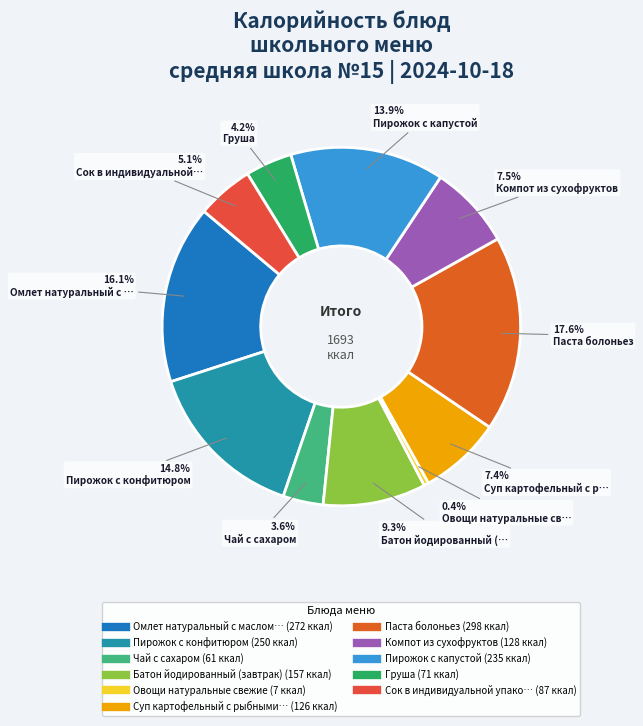

To the nearest percent, what is the difference between the largest and smallest slice percentages?

17%